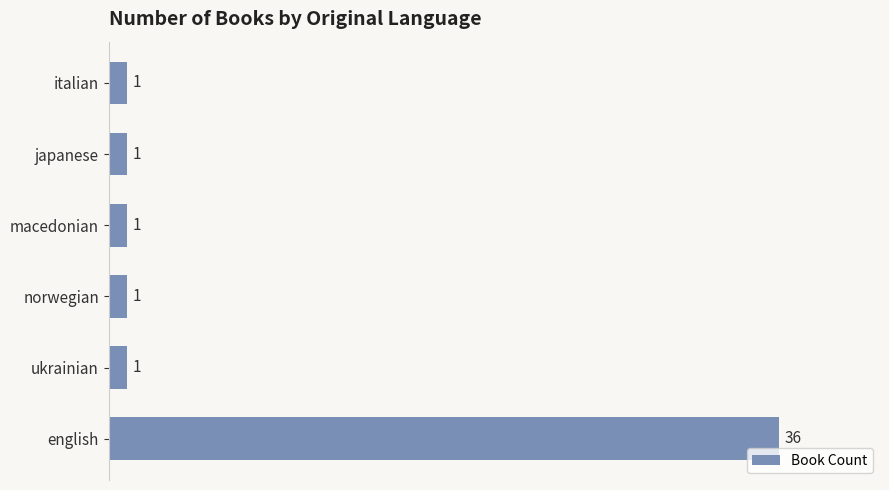

What is the change in value from english to norwegian?

-35